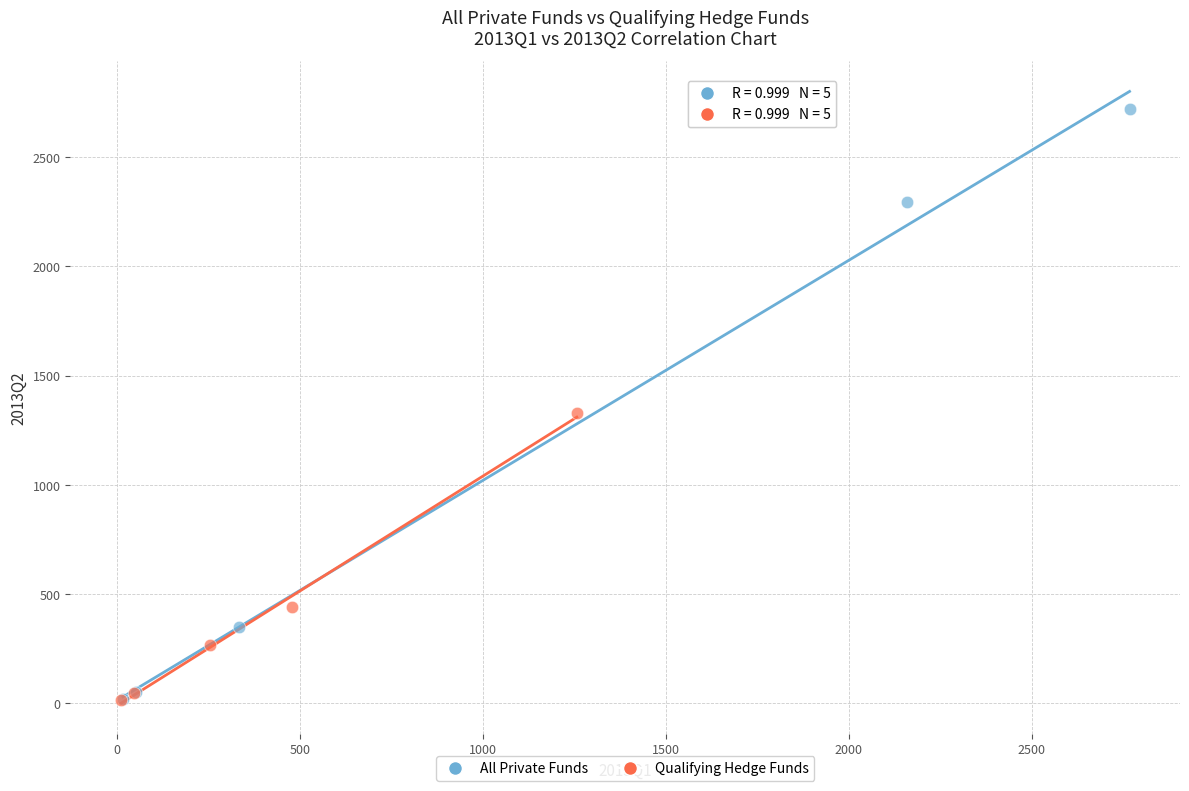

Which series contains the highest Y value?

All Private Funds